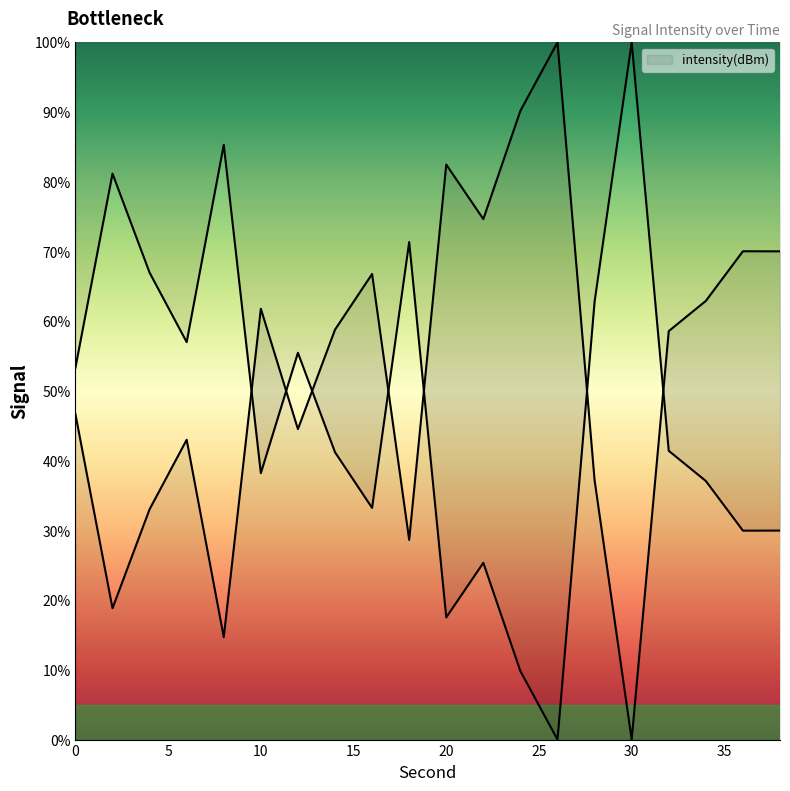

How many lines are shown in the chart?

1